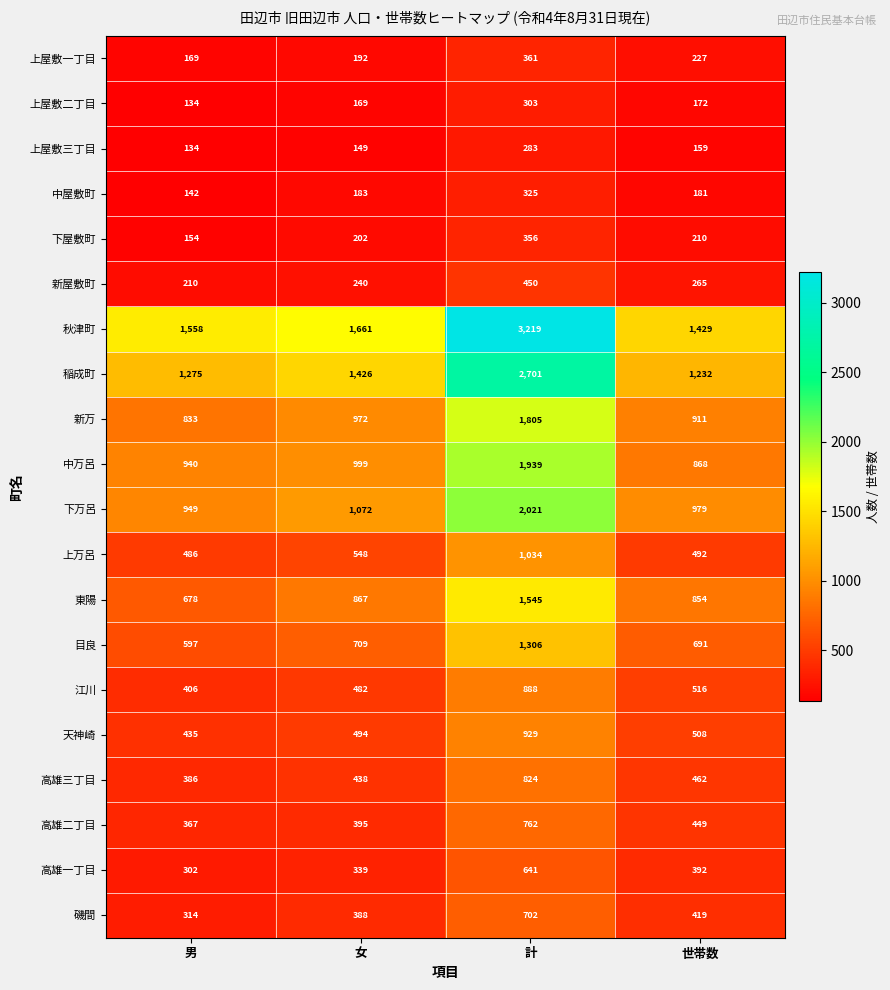

True or false: 目良 has a value of 158 at 女.

False